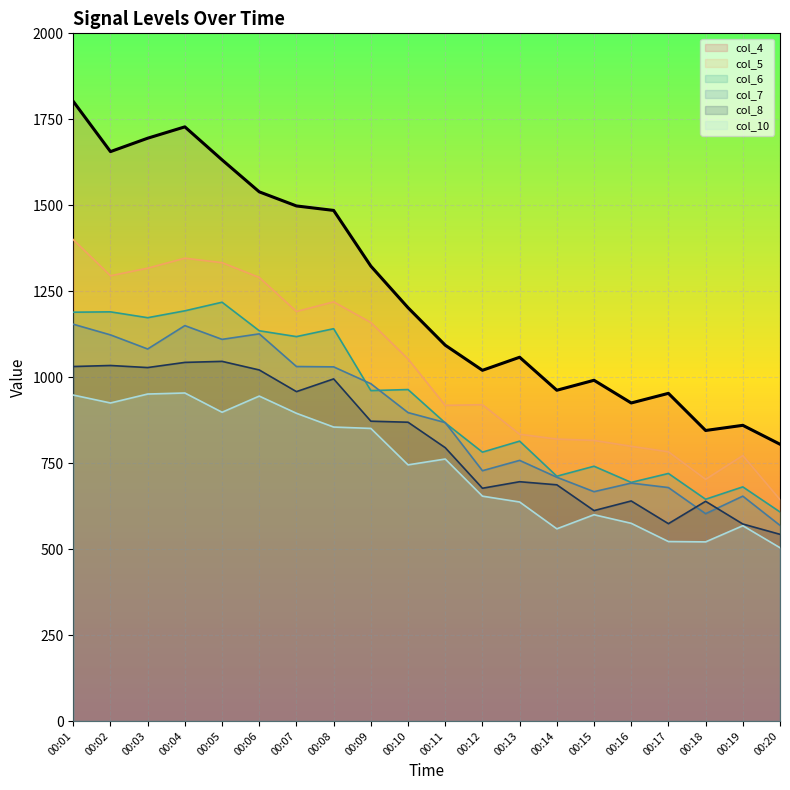

At which label does col_4 reach its minimum?

00:20